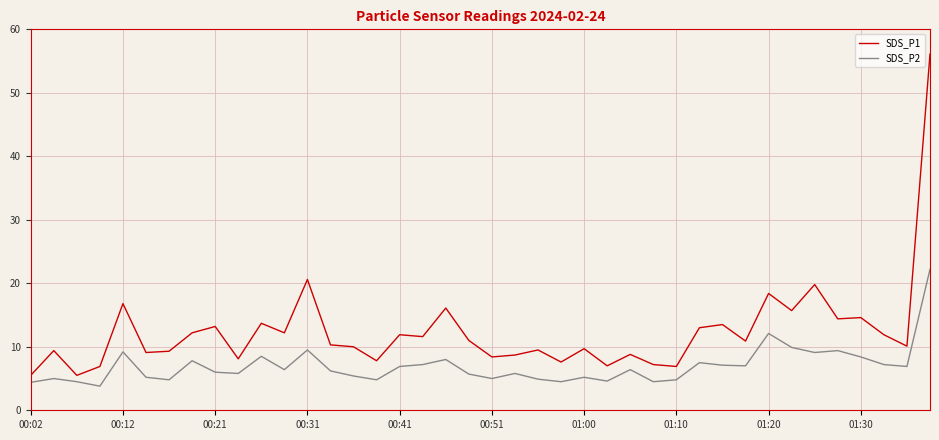

Which series has the widest spread of values?

SDS_P1